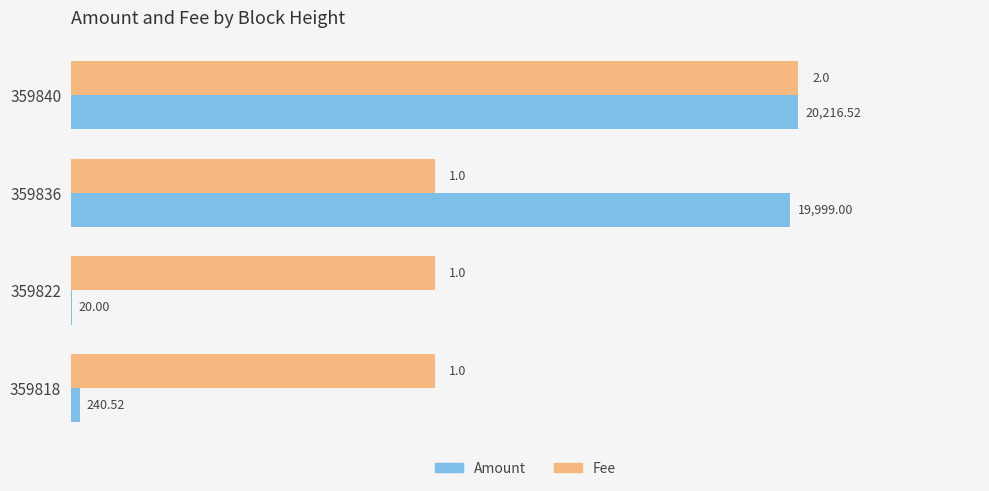

Which series has the largest total across all categories?

Amount